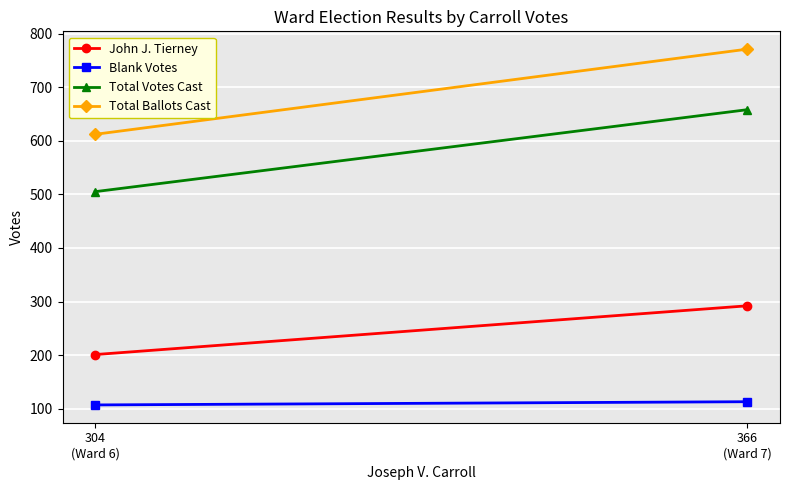

The Blank Votes series shows 107 at 304
(Ward 6). True or false?

True